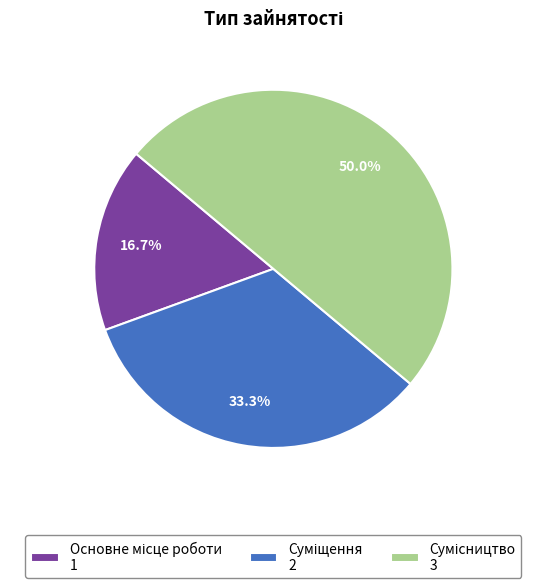

How many slices are in this pie chart?

3